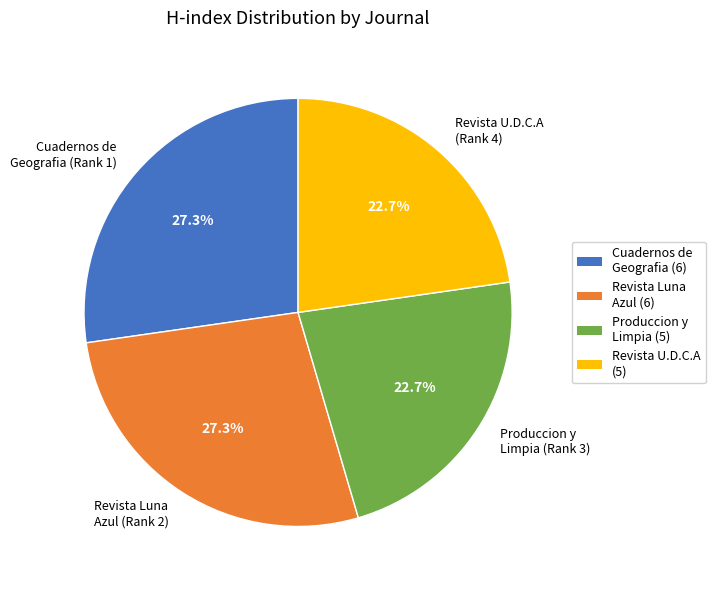

Between Produccion y Limpia (5) and Revista Luna Azul (6), which is larger?

Revista Luna Azul (6)